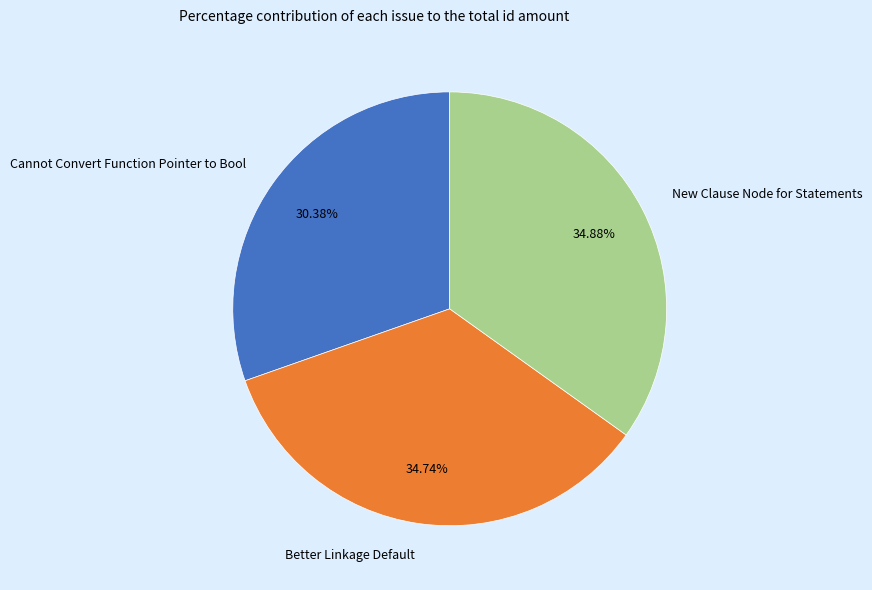

To the nearest percent, what is the average slice percentage?

33%